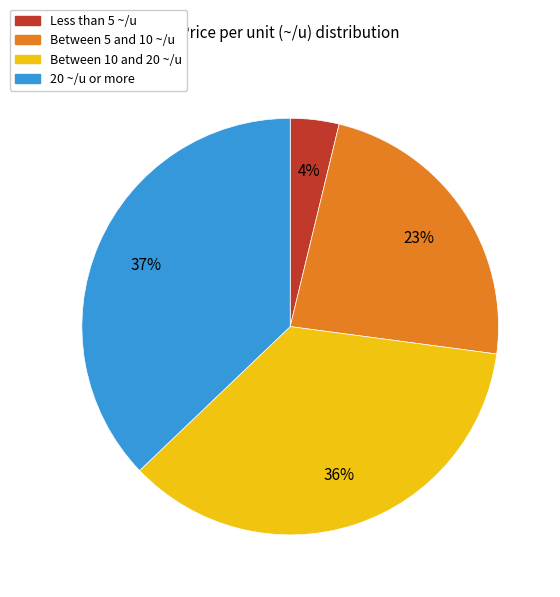

Is it true that Less than 5 ~/u is 18% of the pie?

False